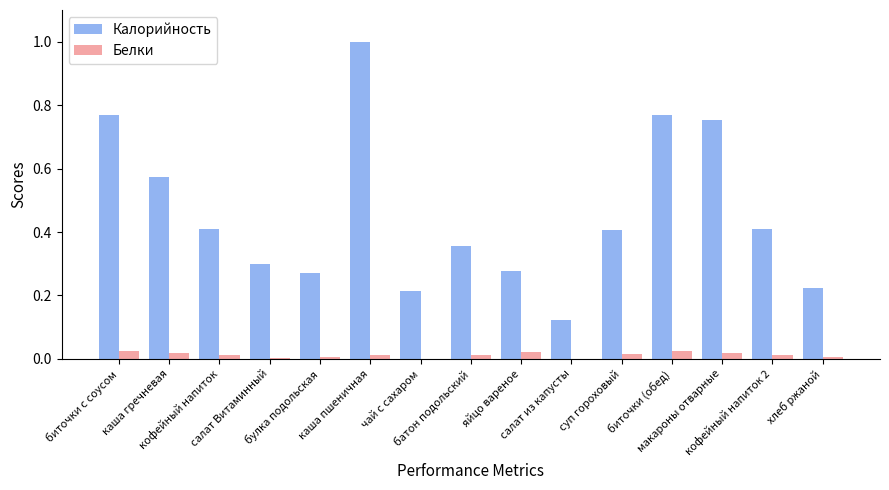

Does the chart contain stacked bars?

No